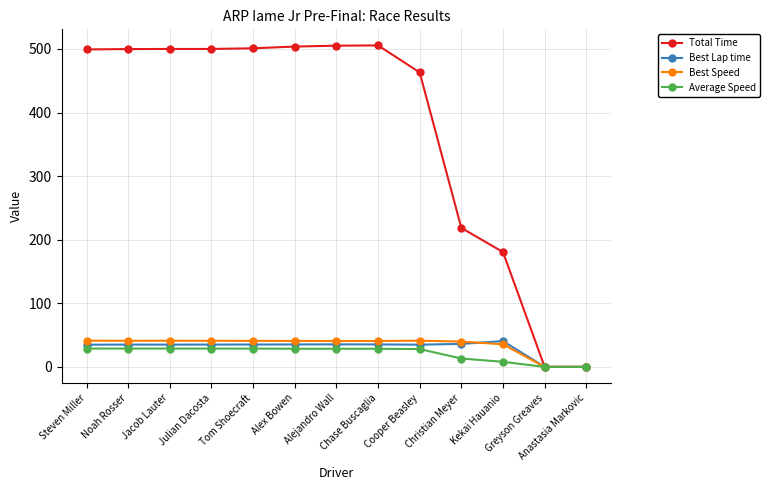

Which series has the largest total across all categories?

Total Time